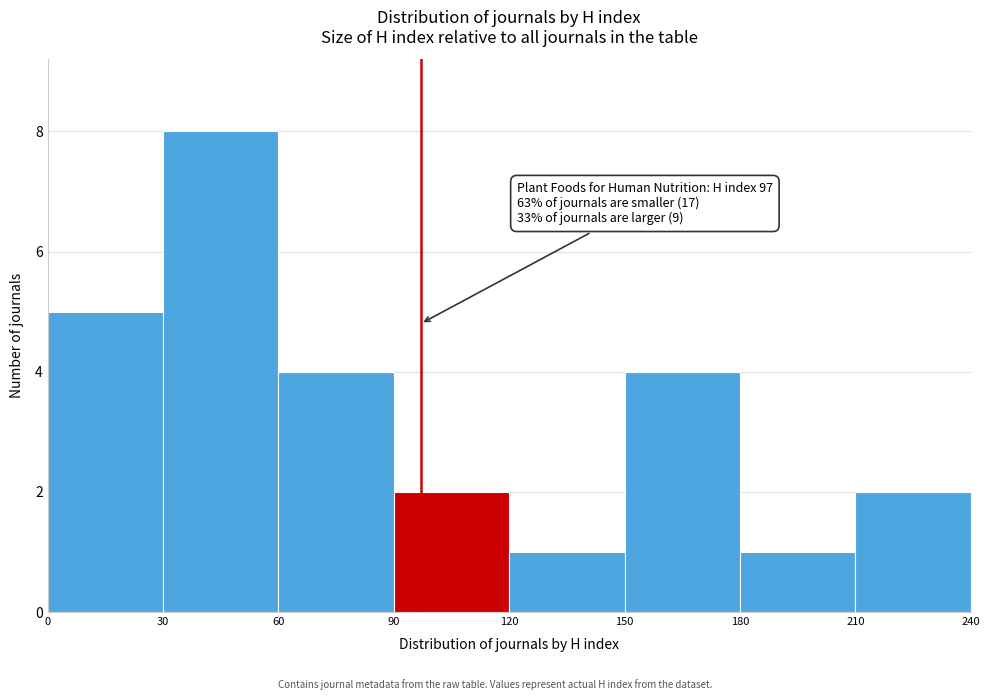

Which range on the x-axis has the tallest bar?

30 to 60